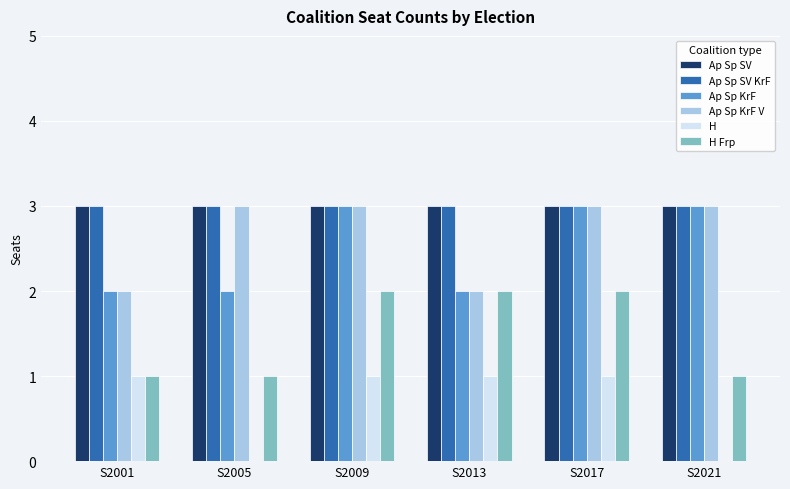

What is the sum of the Ap Sp SV values at S2005 and S2013?

6